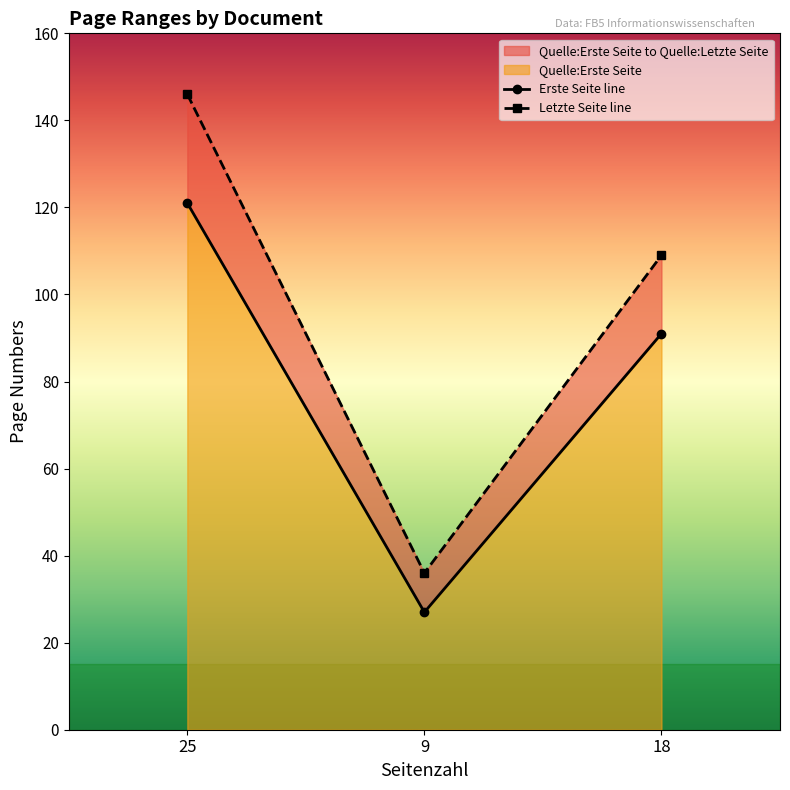

The Quelle:Letzte Seite series shows 109 at 18. True or false?

True